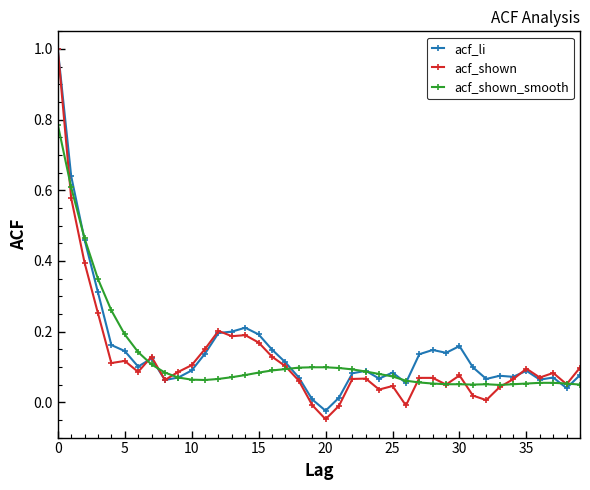

True or false: acf_li has more than 1 interior local peaks.

True